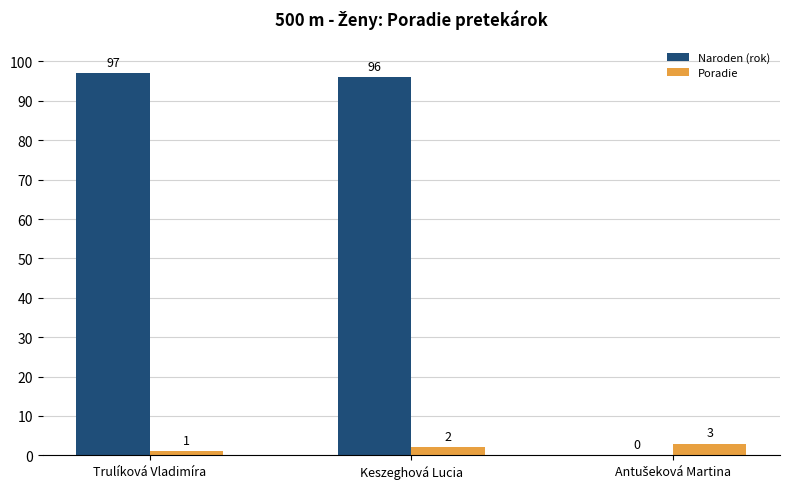

True or false: Naroden (rok) has a value of 97 at Trulíková Vladimíra.

True